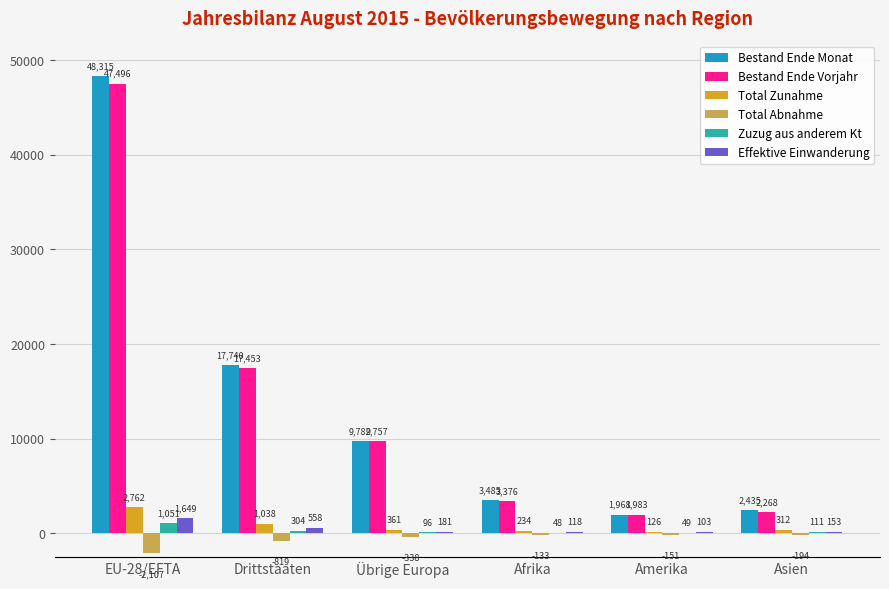

What is the greatest value displayed?

48315